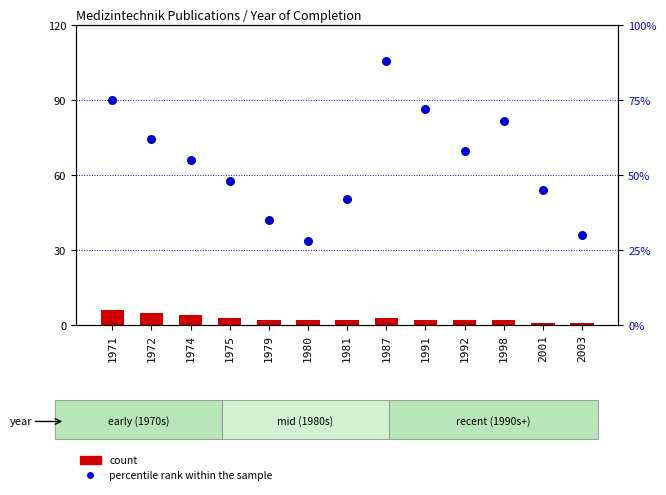

Which series contains the lowest Y value?

count